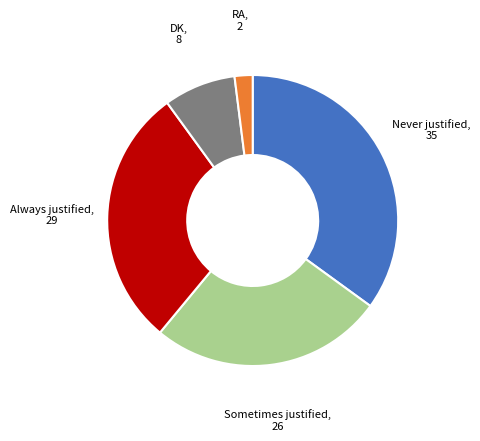

How many slices are in this pie chart?

5